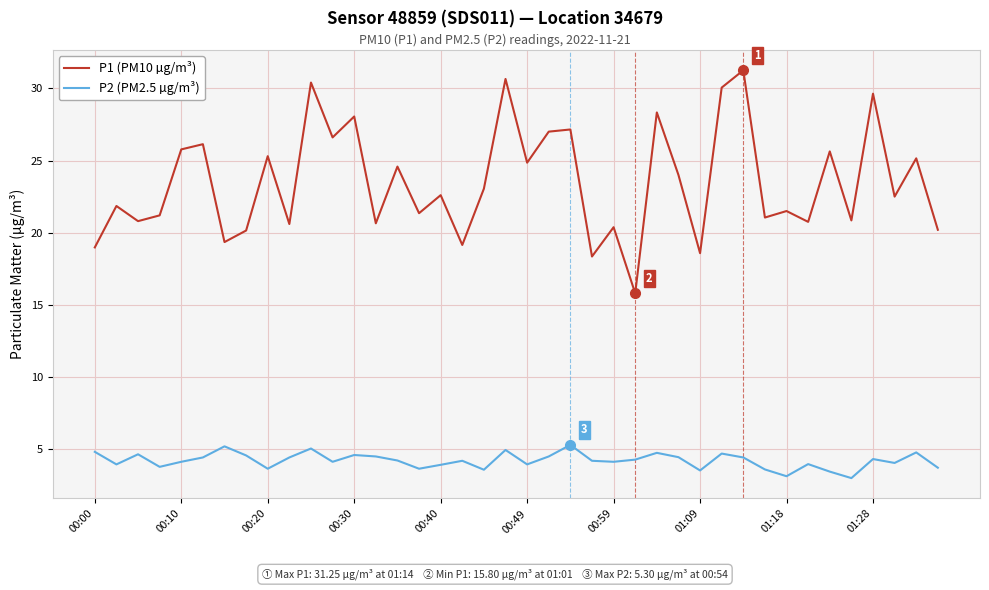

True or false: P2 (PM2.5 µg/m³) and P1 (PM10 µg/m³) intersect in this chart.

False